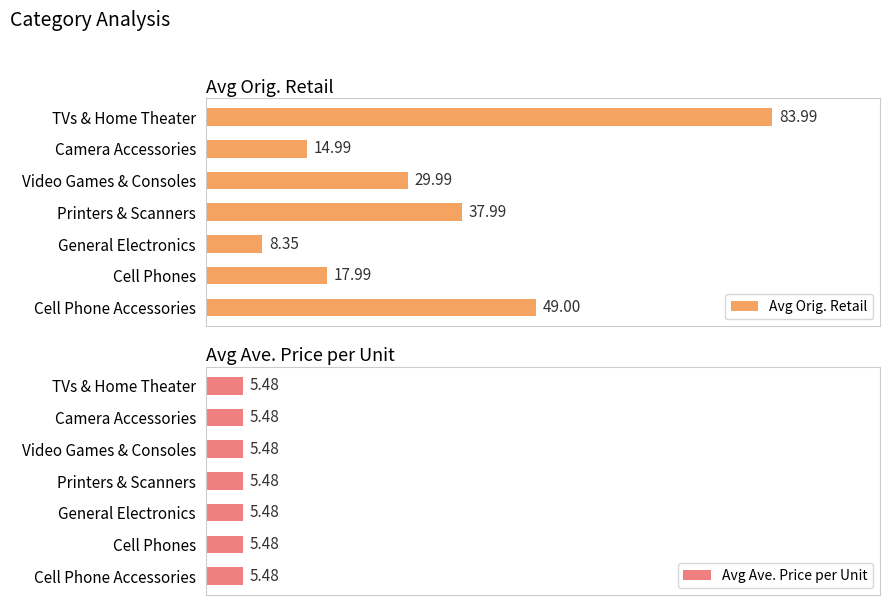

How many bars are there in each group?

2